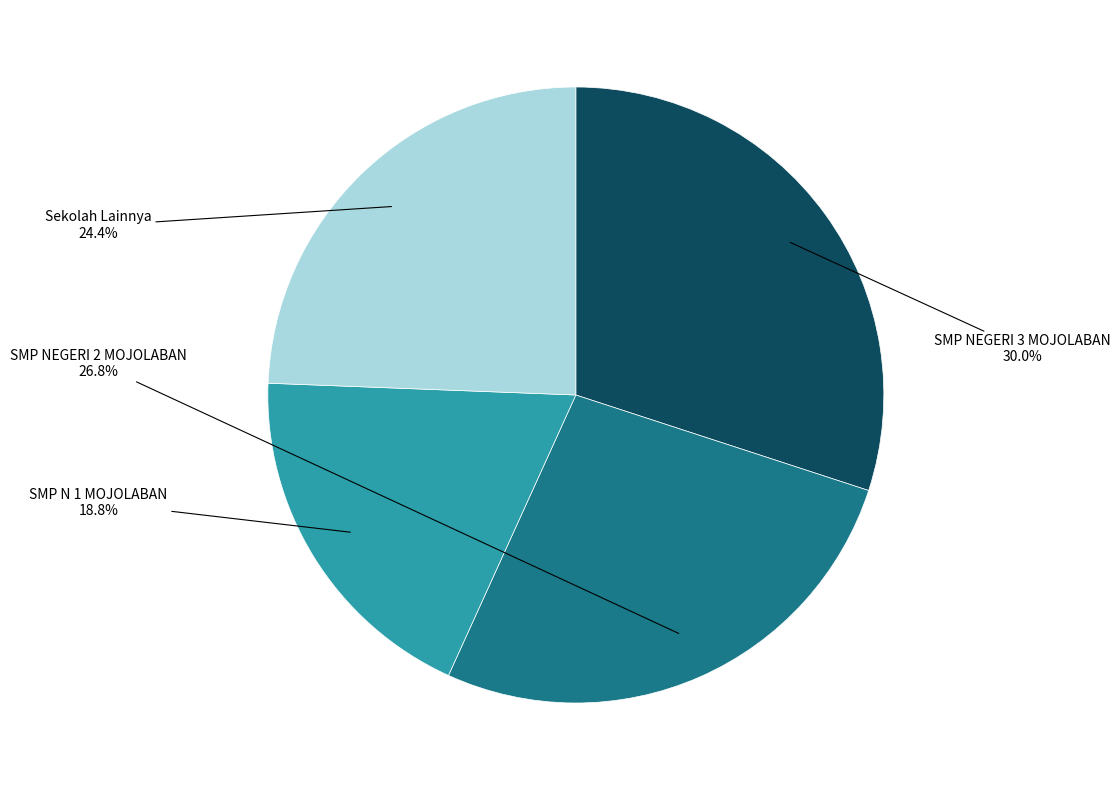

To the nearest percent, what is the difference between the largest and smallest slice percentages?

11%